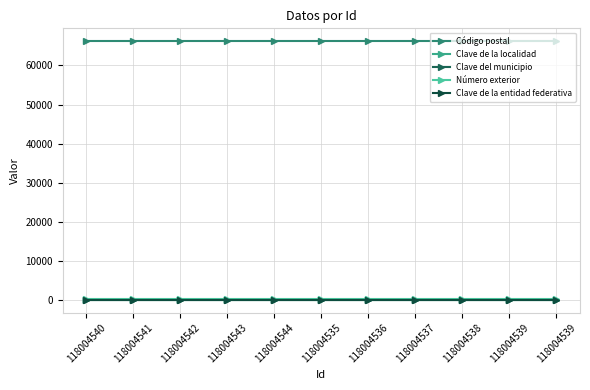

Is this an area chart (filled region under the line)?

No